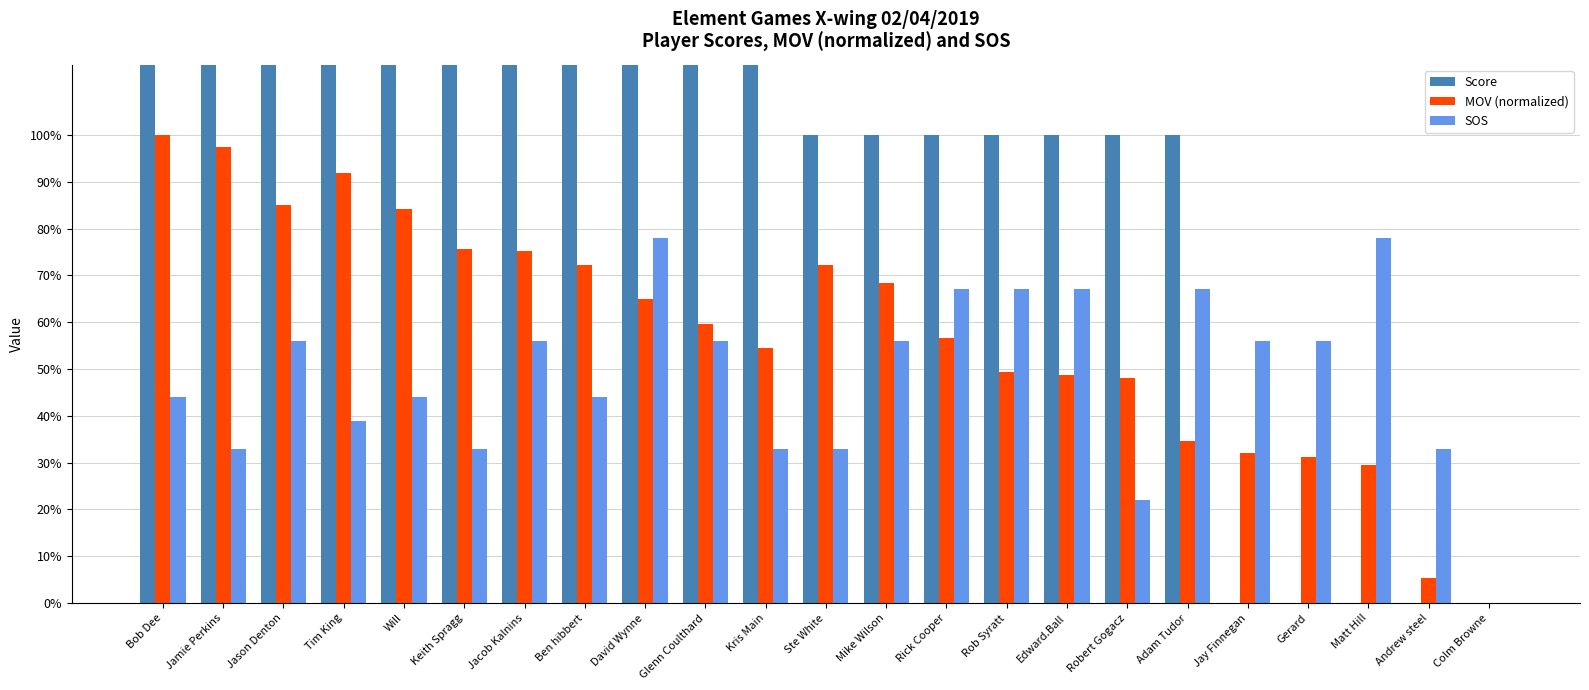

Which label corresponds to the smallest value in the chart?

Jay Finnegan